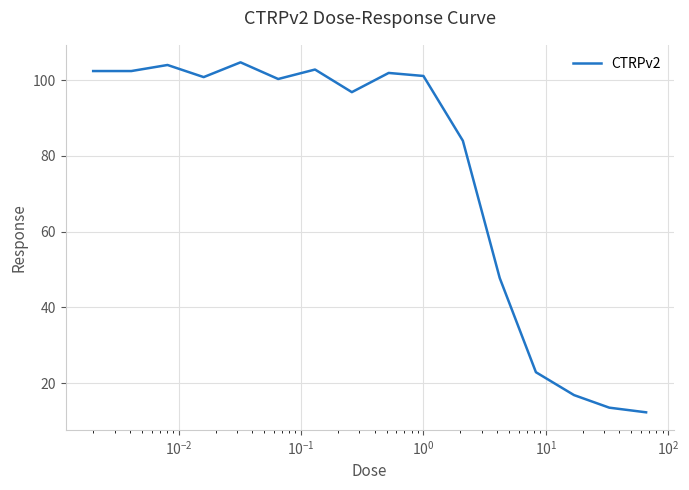

What is the greatest value displayed?

104.7